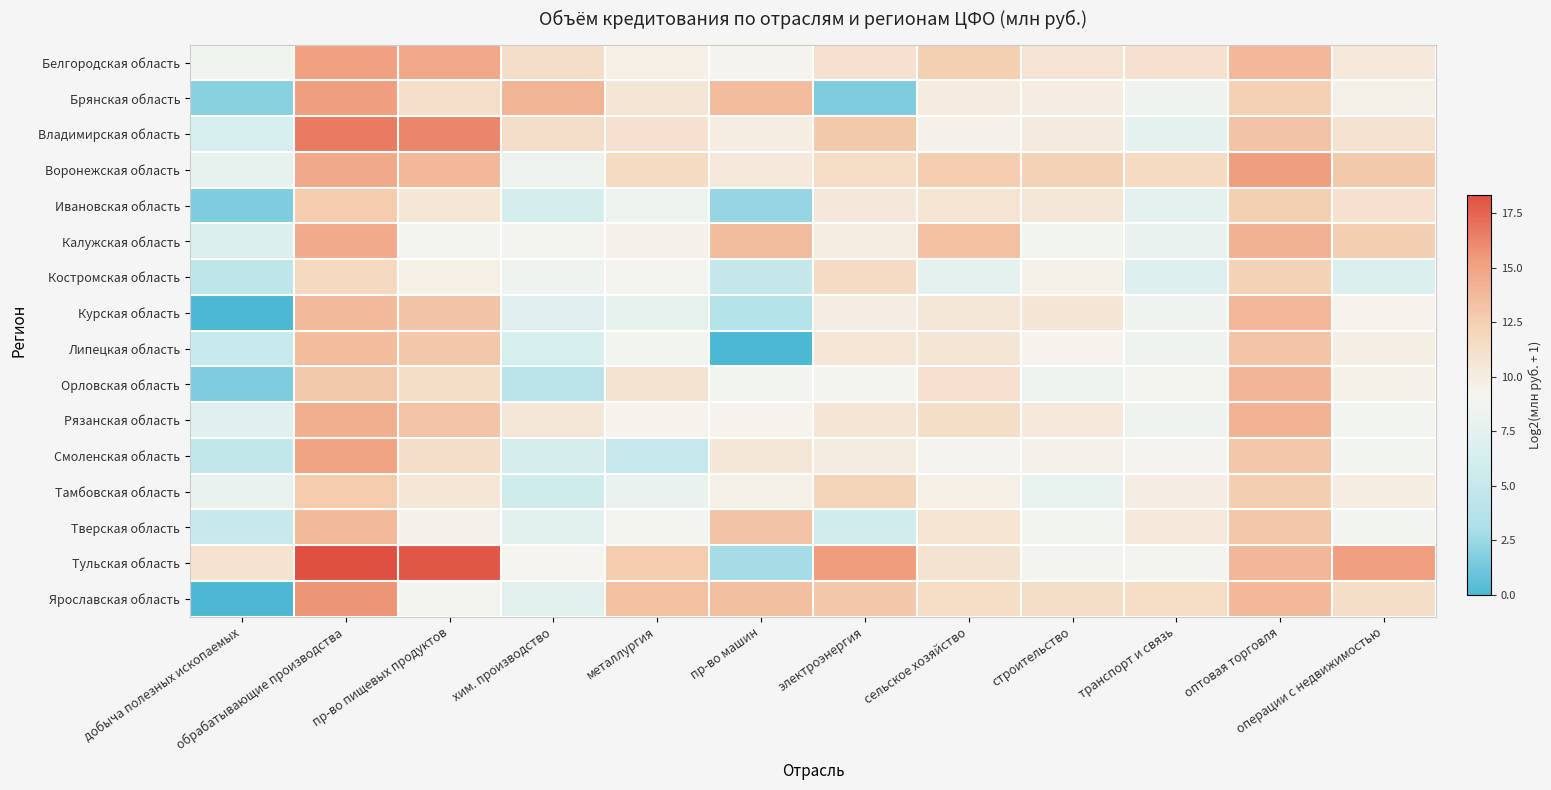

Which series has the widest spread of values?

Ярославская область